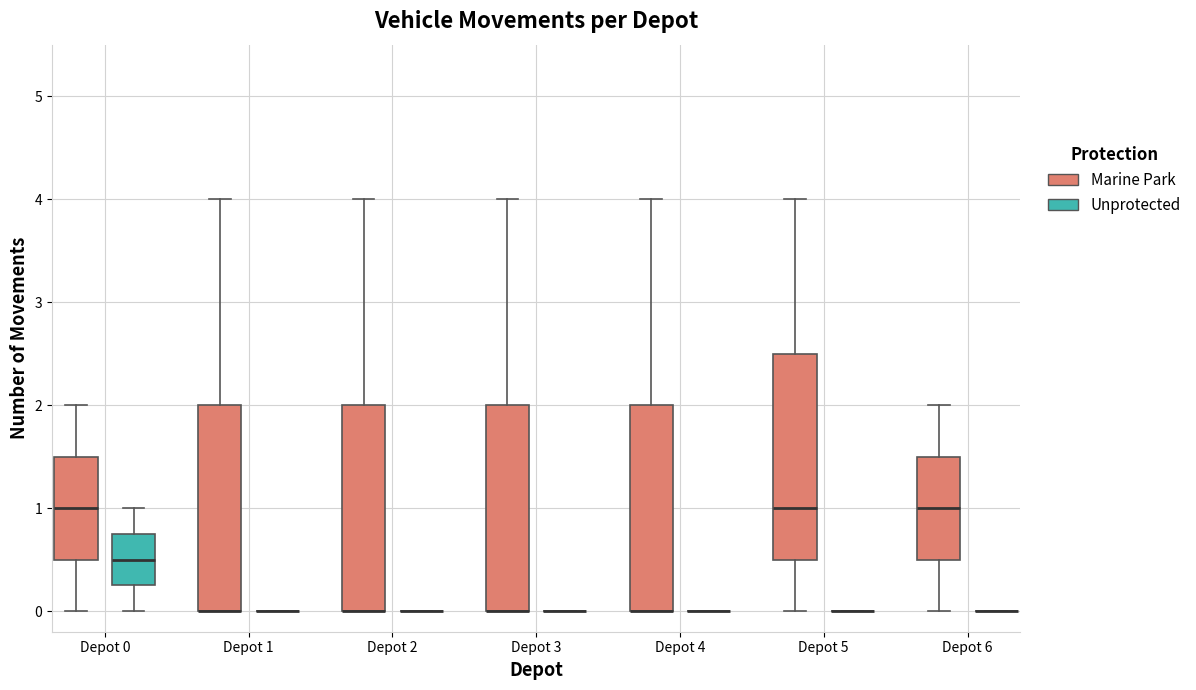

Reading left to right, read every box against the y-axis: the position of its median line, the range the box covers, and the ends of its whiskers. The values are not printed on the chart, so give them approximately, as read against the axis.

Depot 0 (Marine Park): median 1.0, box 0.5 to 1.5, whiskers 0.0 to 2.0
Depot 0 (Unprotected): median 0.5, box 0.3 to 0.8, whiskers 0.0 to 1.0
Depot 1 (Marine Park): median 0.0 (drawn on the box's lower edge), box 0.0 to 2.0, whiskers 0.0 to 4.0
Depot 1 (Unprotected): box collapsed to a line at 0.0, whiskers 0.0 to 0.0
Depot 2 (Marine Park): median 0.0 (drawn on the box's lower edge), box 0.0 to 2.0, whiskers 0.0 to 4.0
Depot 2 (Unprotected): box collapsed to a line at 0.0, whiskers 0.0 to 0.0
Depot 3 (Marine Park): median 0.0 (drawn on the box's lower edge), box 0.0 to 2.0, whiskers 0.0 to 4.0
Depot 3 (Unprotected): box collapsed to a line at 0.0, whiskers 0.0 to 0.0
Depot 4 (Marine Park): median 0.0 (drawn on the box's lower edge), box 0.0 to 2.0, whiskers 0.0 to 4.0
Depot 4 (Unprotected): box collapsed to a line at 0.0, whiskers 0.0 to 0.0
Depot 5 (Marine Park): median 1.0, box 0.5 to 2.5, whiskers 0.0 to 4.0
Depot 5 (Unprotected): box collapsed to a line at 0.0, whiskers 0.0 to 0.0
Depot 6 (Marine Park): median 1.0, box 0.5 to 1.5, whiskers 0.0 to 2.0
Depot 6 (Unprotected): box collapsed to a line at 0.0, whiskers 0.0 to 0.0